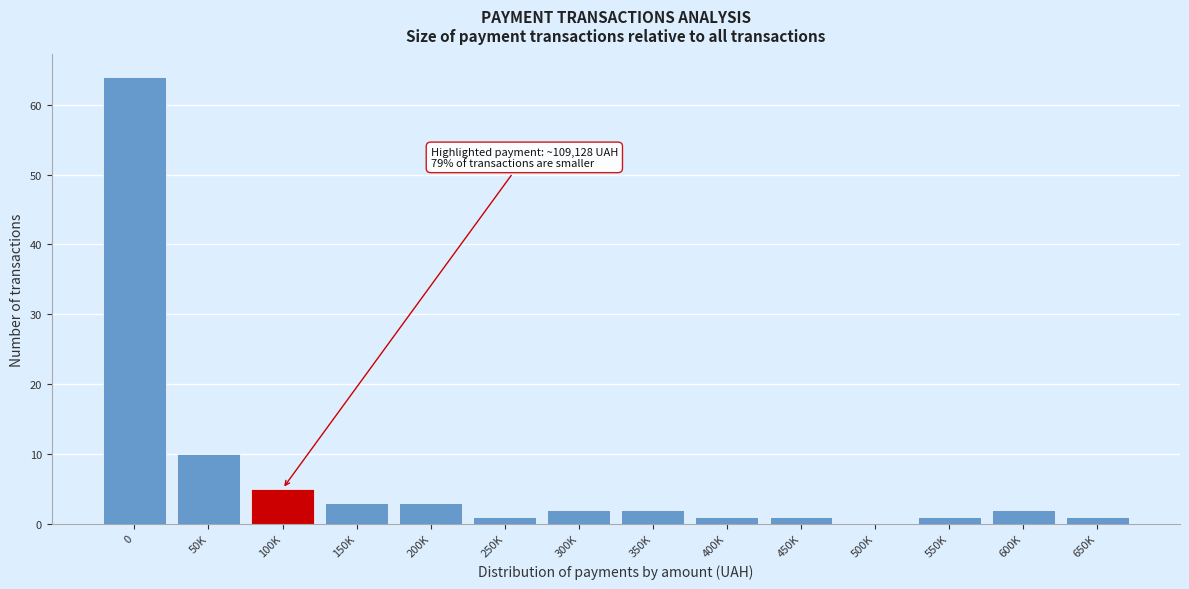

Reading left to right, what are all the values shown in this chart?

0=64	50K=10	100K=5	150K=3	200K=3	250K=1	300K=2	350K=2	400K=1	450K=1	500K=0	550K=1	600K=2	650K=1